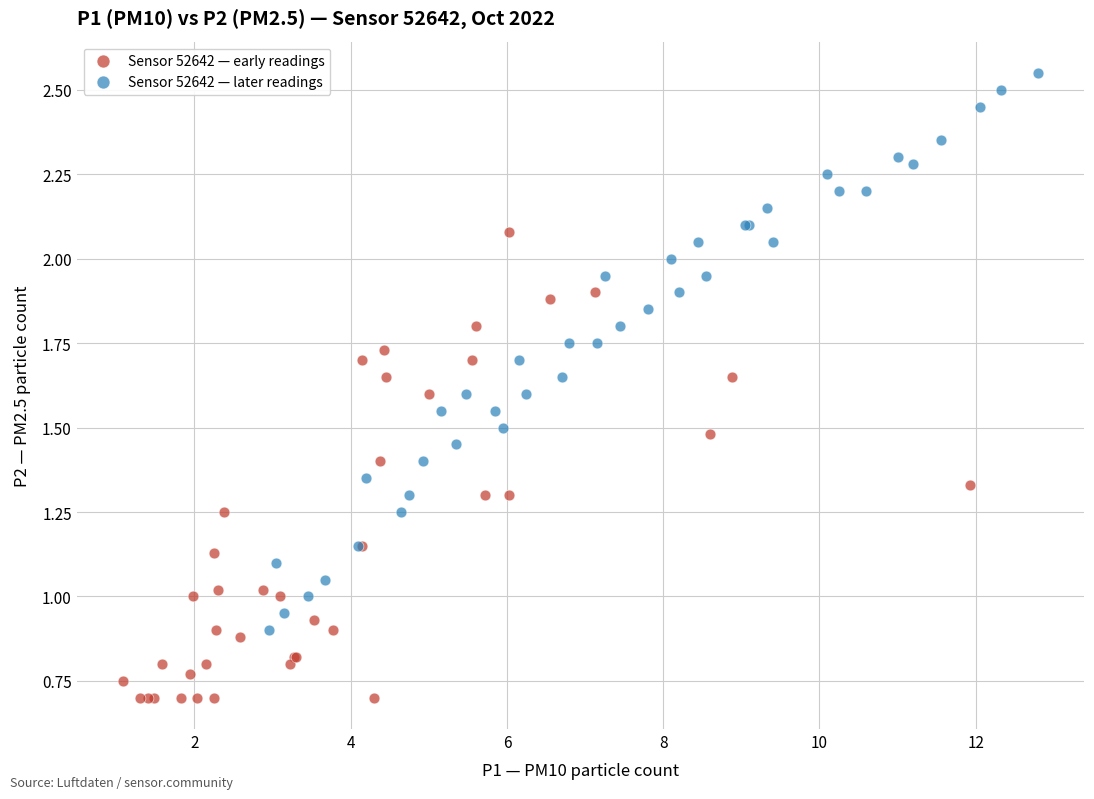

Which series contains the lowest Y value?

Sensor 52642 — early readings